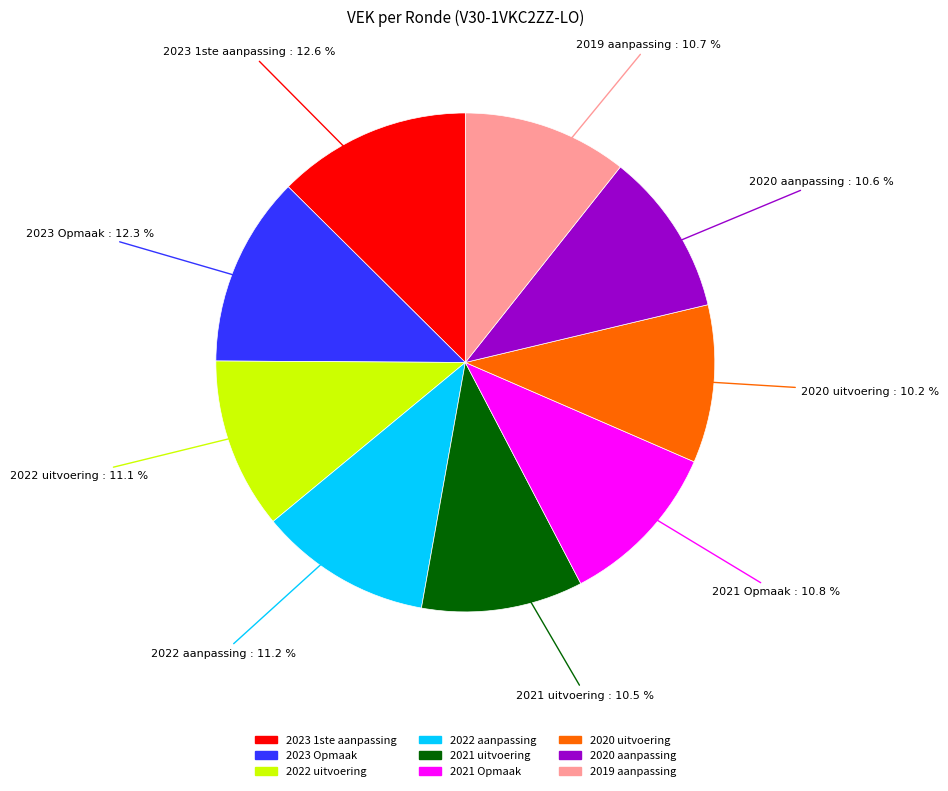

To the nearest percent, what percentage of the pie is 2022 uitvoering?

11%